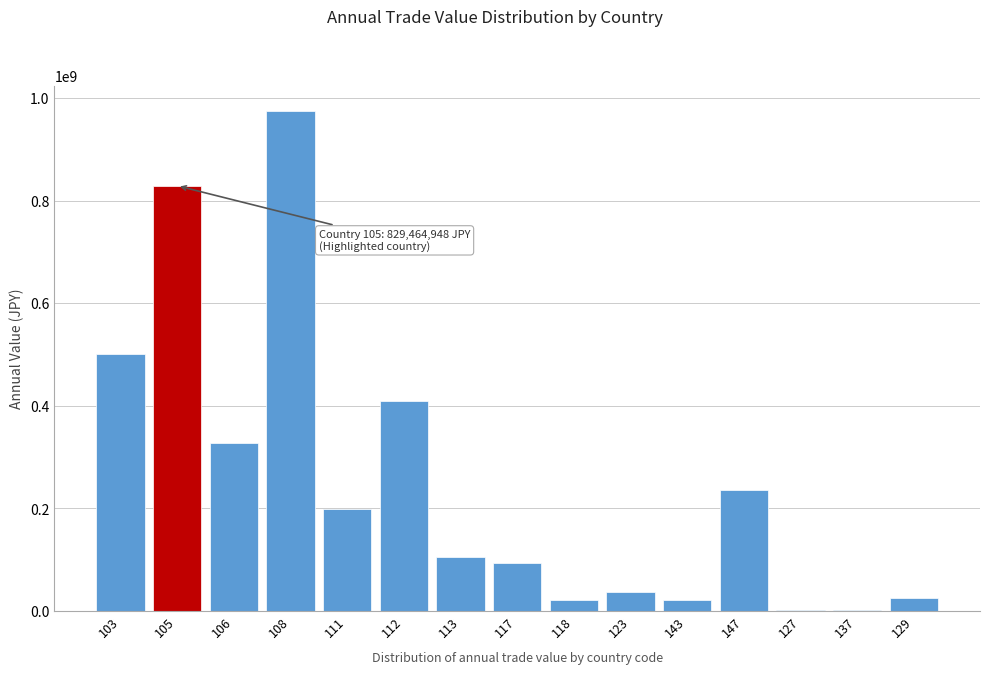

What is the change in value from 113 to 118?

-83664550